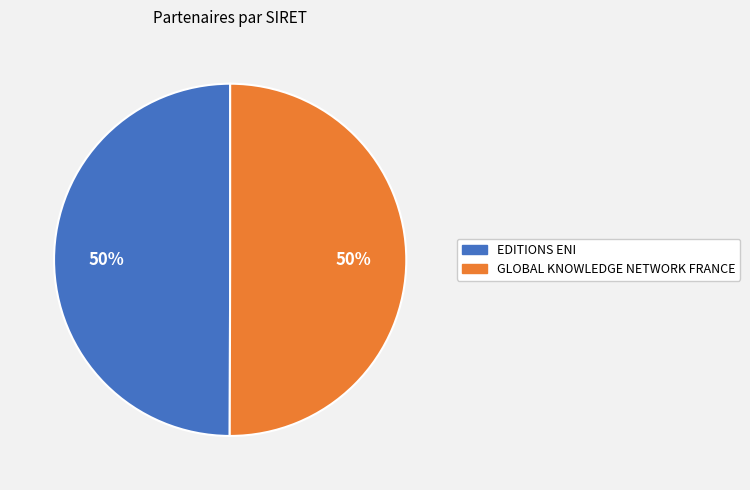

What is the ratio of the value at GLOBAL KNOWLEDGE NETWORK FRANCE to the value at EDITIONS ENI?

1.0